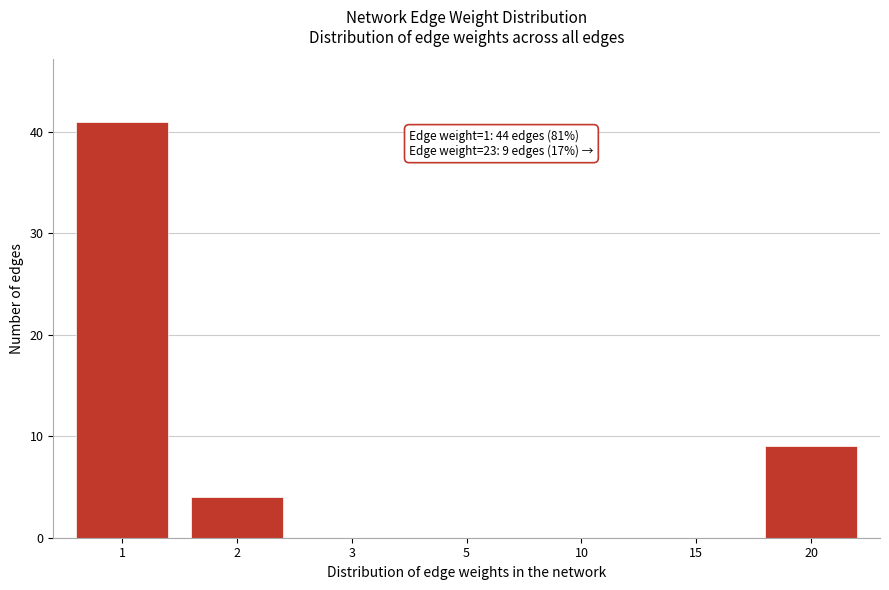

Reading left to right, list all the values displayed in this chart.

1=41	2=4	3=0	5=0	10=0	15=0	20=9